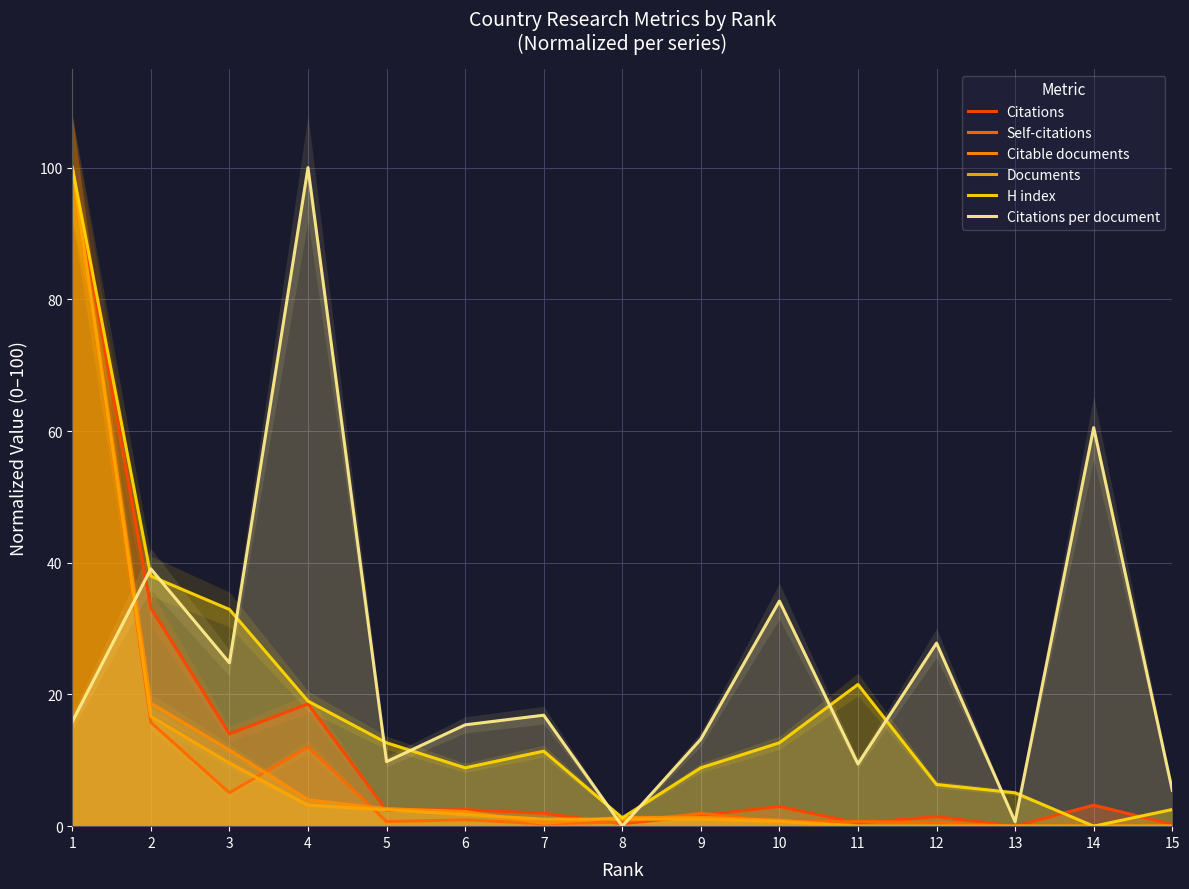

What is the maximum value for Citations per document?

100.0